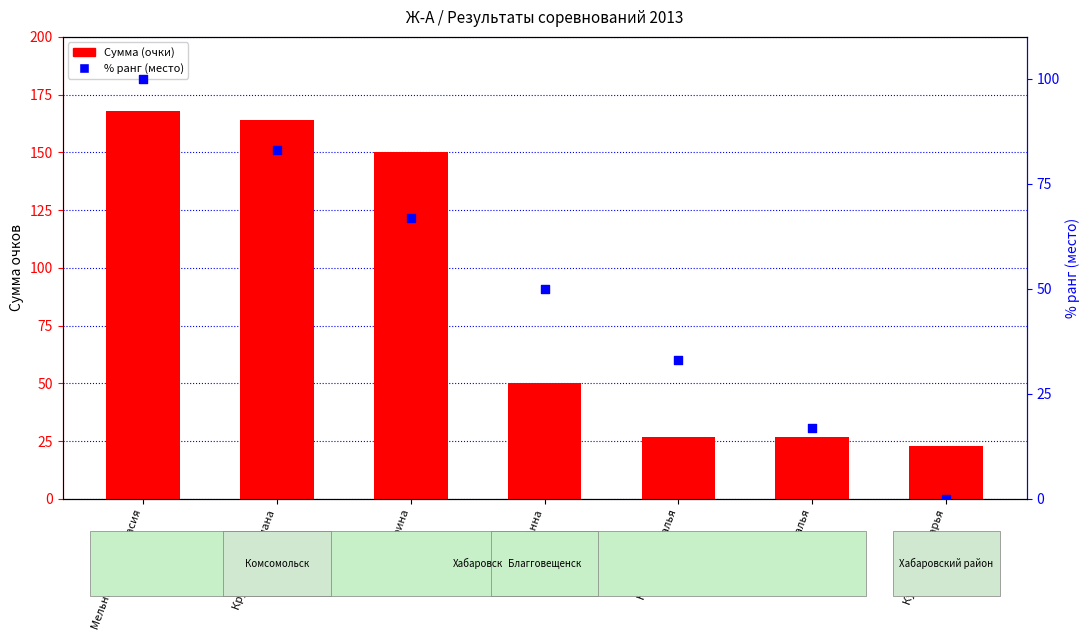

Which series has the widest spread of Y values?

Сумма